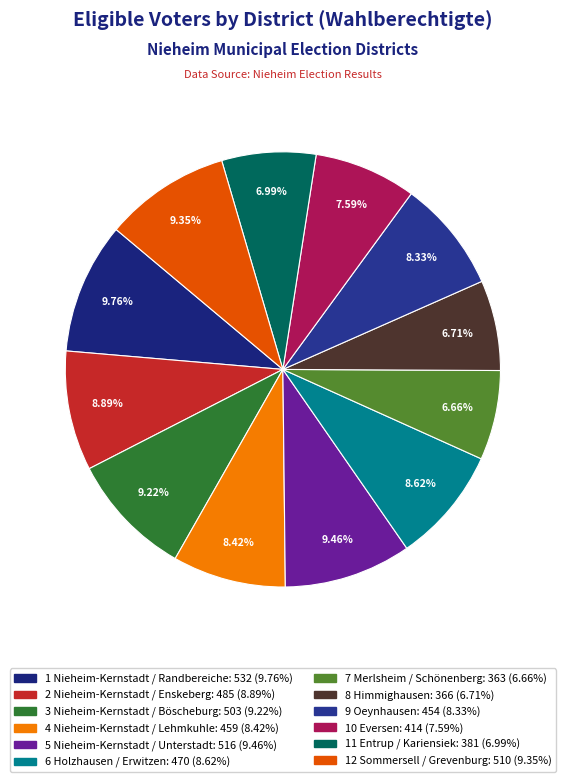

How many segments does this pie chart have?

12